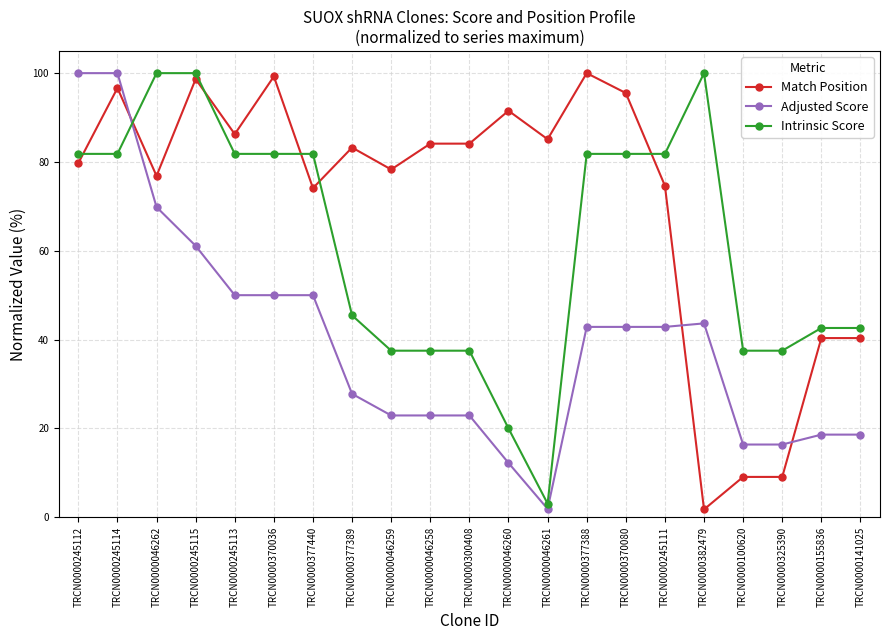

At which category is the sum across all series the highest?

TRCN0000245114